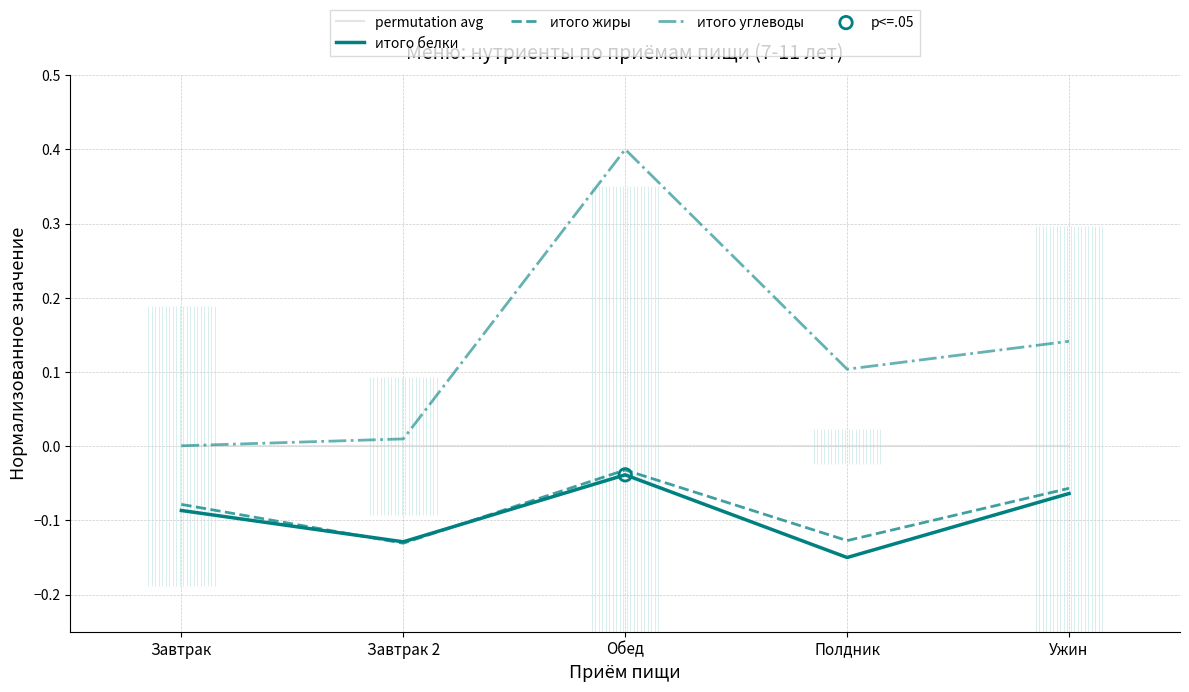

What are all the series names shown in the legend?

permutation avg, итого белки, итого жиры, итого углеводы